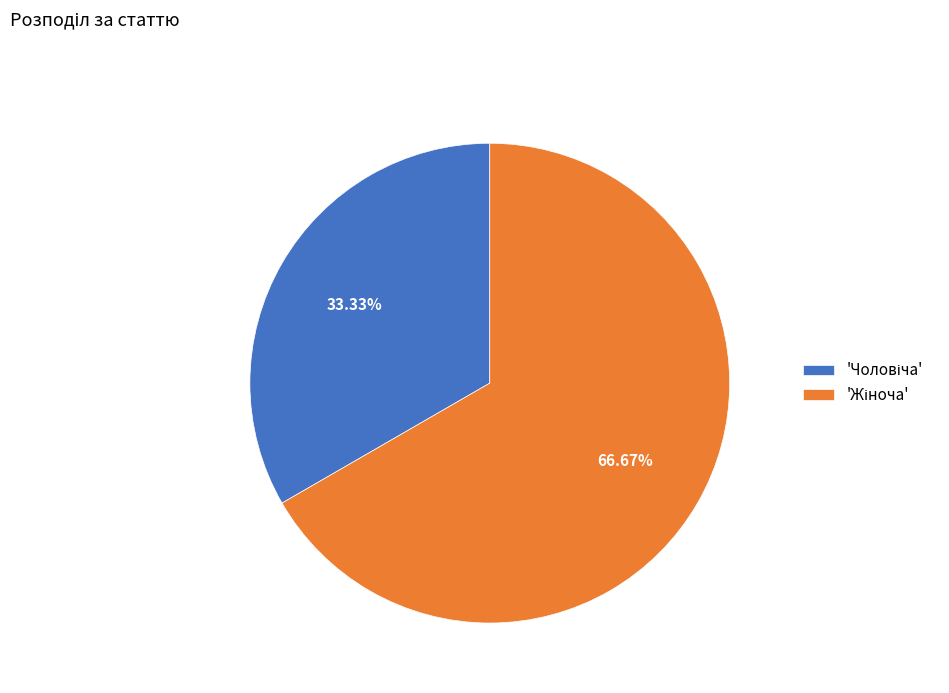

To the nearest percent, what is the difference between the largest and smallest slice percentages?

33%